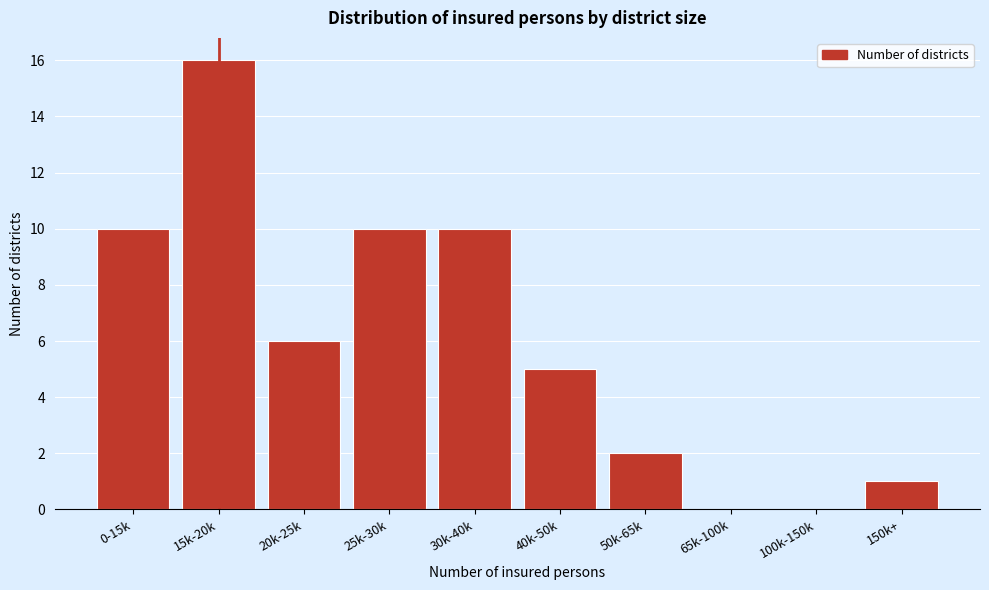

Reading left to right, list all the values displayed in this chart.

0-15k=10	15k-20k=16	20k-25k=6	25k-30k=10	30k-40k=10	40k-50k=5	50k-65k=2	65k-100k=0	100k-150k=0	150k+=1